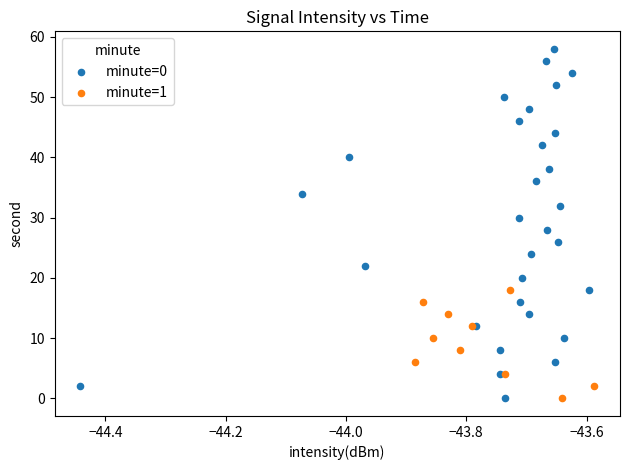

Which series has the widest spread of Y values?

minute=0